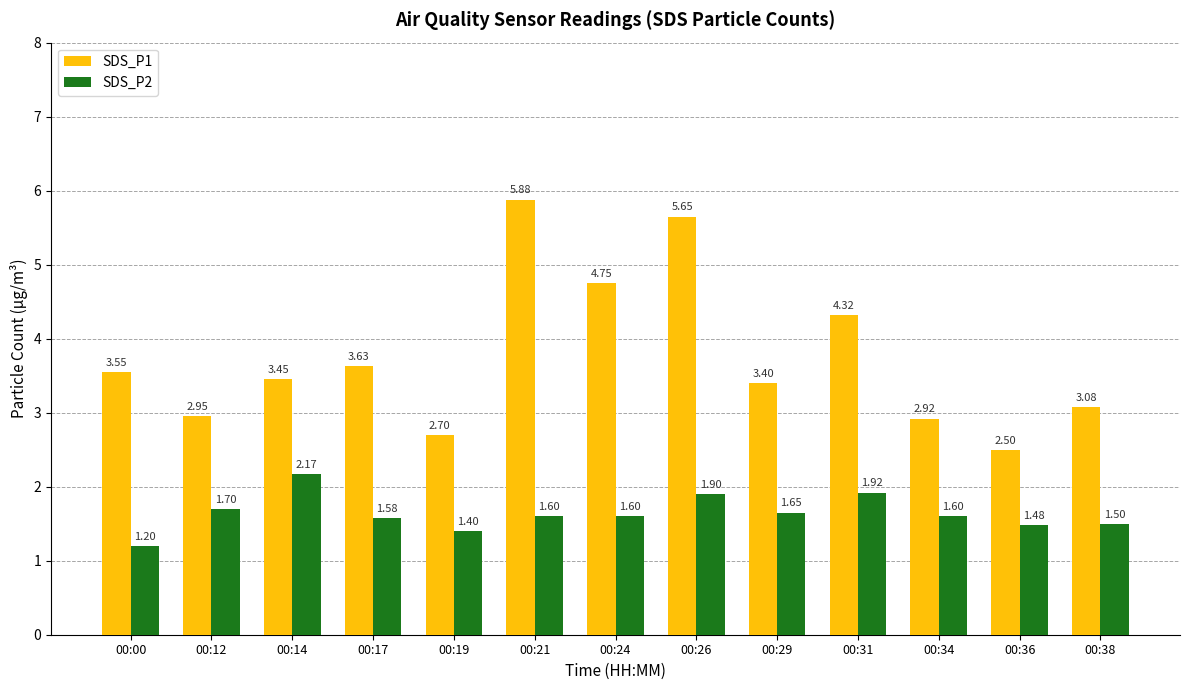

Does the chart contain stacked bars?

No